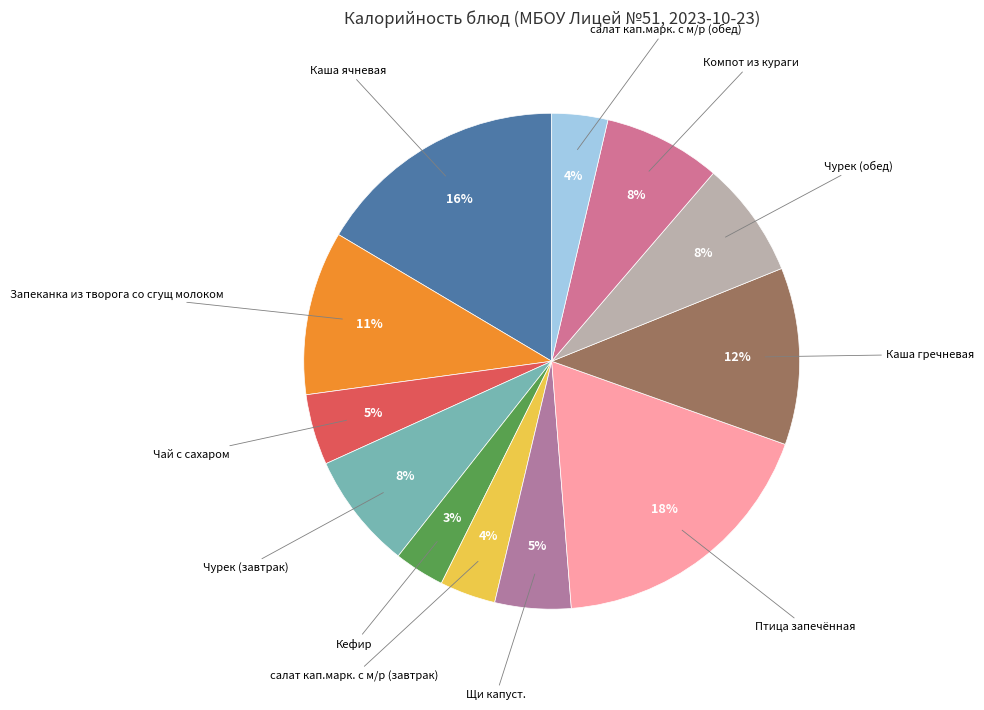

Do салат кап.марк. с м/р (завтрак) and Каша ячневая together represent more than half of the pie?

No